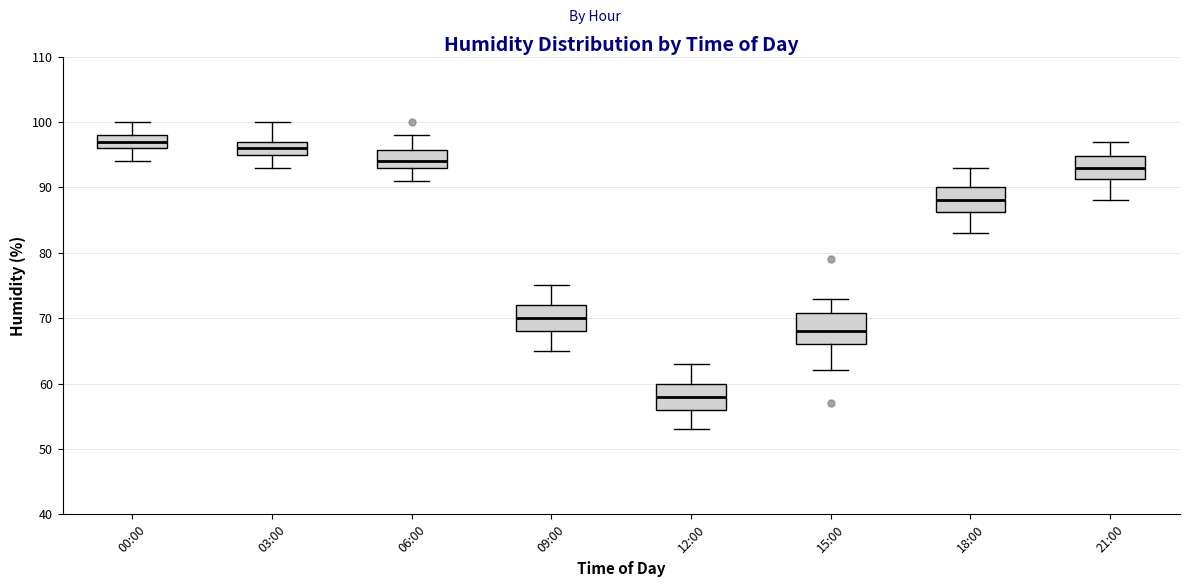

Where is the lower edge of the box for 12:00 on the y-axis? The values are not printed on the chart, so give them approximately, as read against the axis.

56